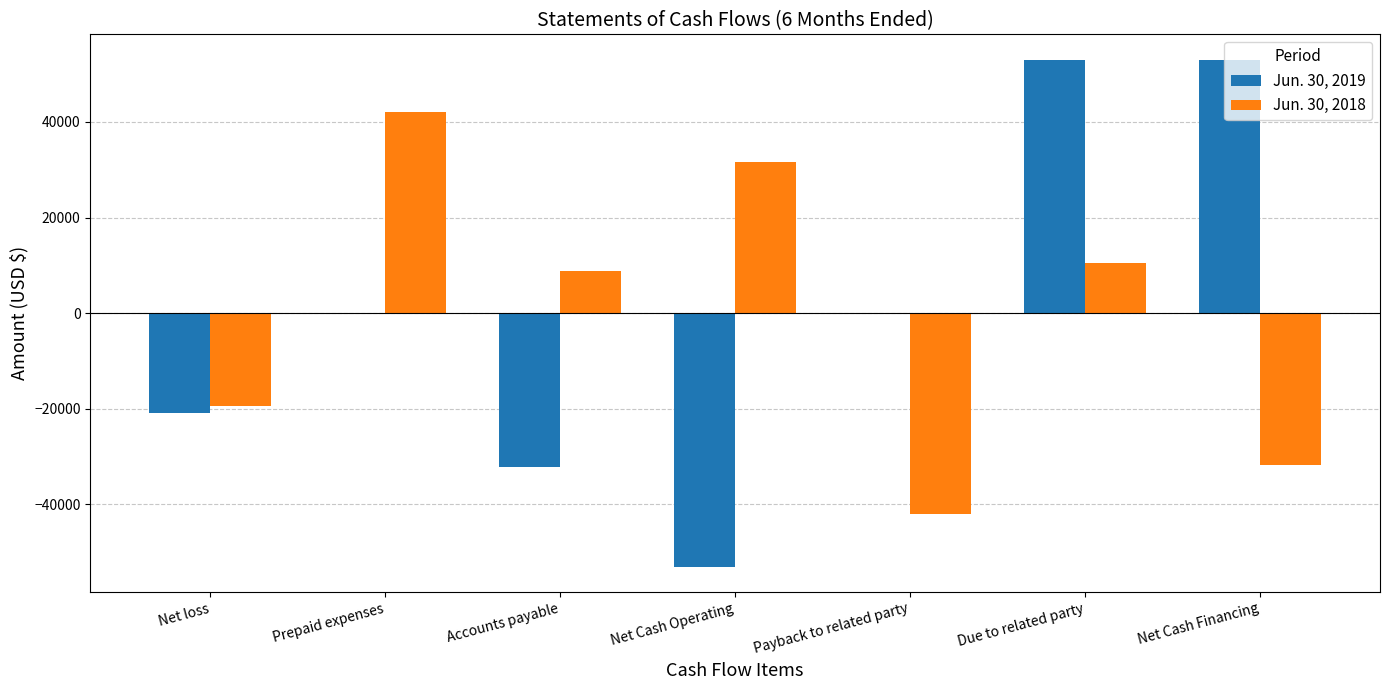

Reading right to left, what are all the values shown in this chart?

Jun. 30, 2019: Net Cash Financing=53021	Due to related party=53021	Payback to related party=0	Net Cash Operating=-53021	Accounts payable=-32185	Prepaid expenses=0	Net loss=-20836
Jun. 30, 2018: Net Cash Financing=-31693	Due to related party=10408	Payback to related party=-42101	Net Cash Operating=31693	Accounts payable=8910	Prepaid expenses=42101	Net loss=-19318